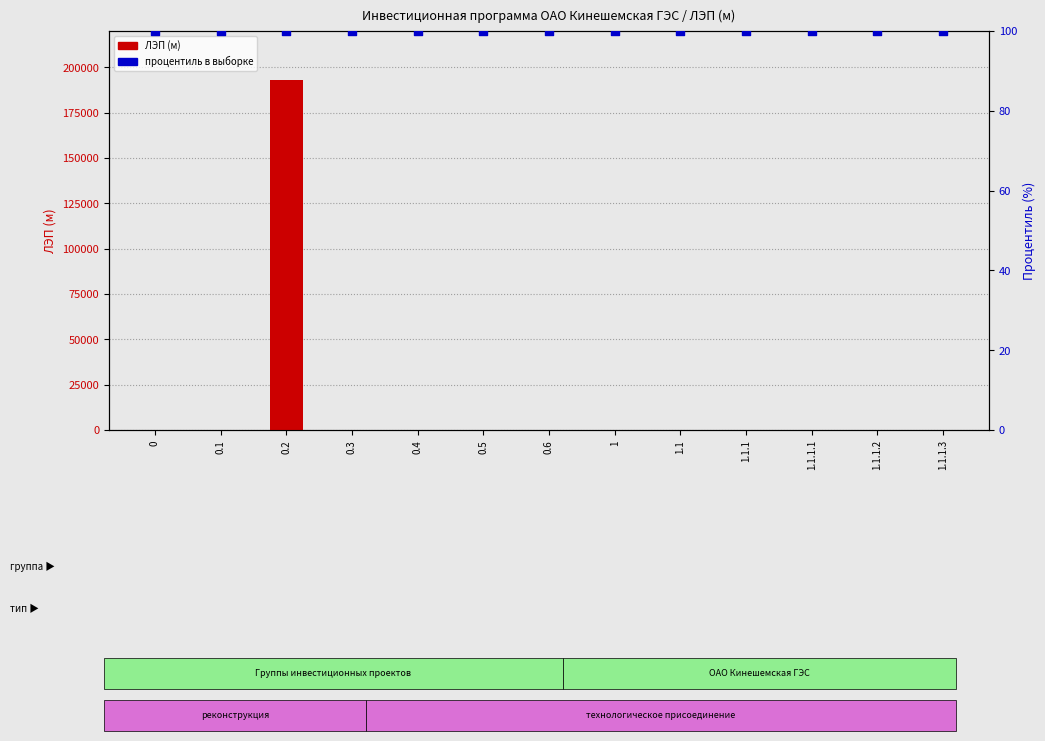

At which category is the sum across all series the highest?

0.2